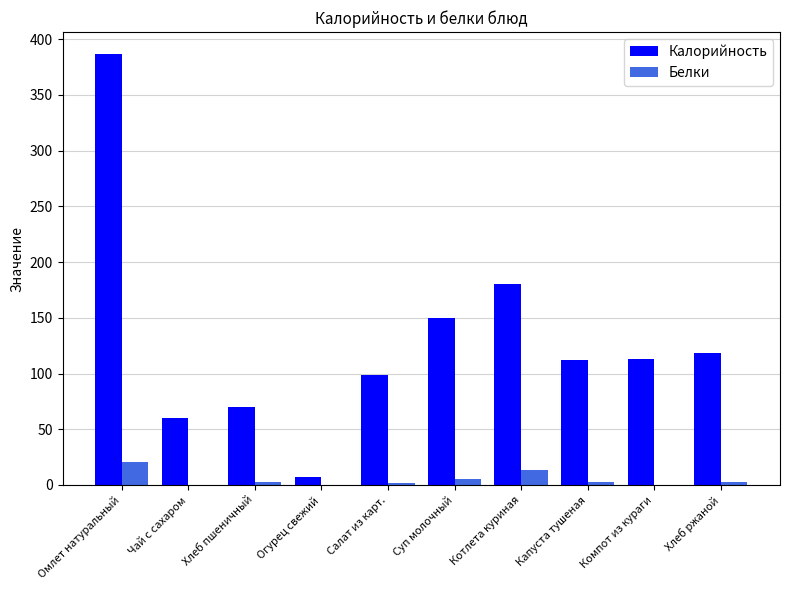

How many groups of bars are there?

10